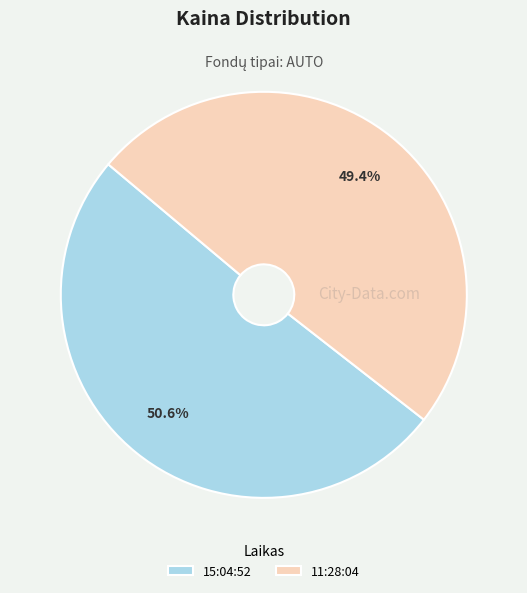

To the nearest percent, what is the combined percentage of 15:04:52 and 11:28:04?

100%